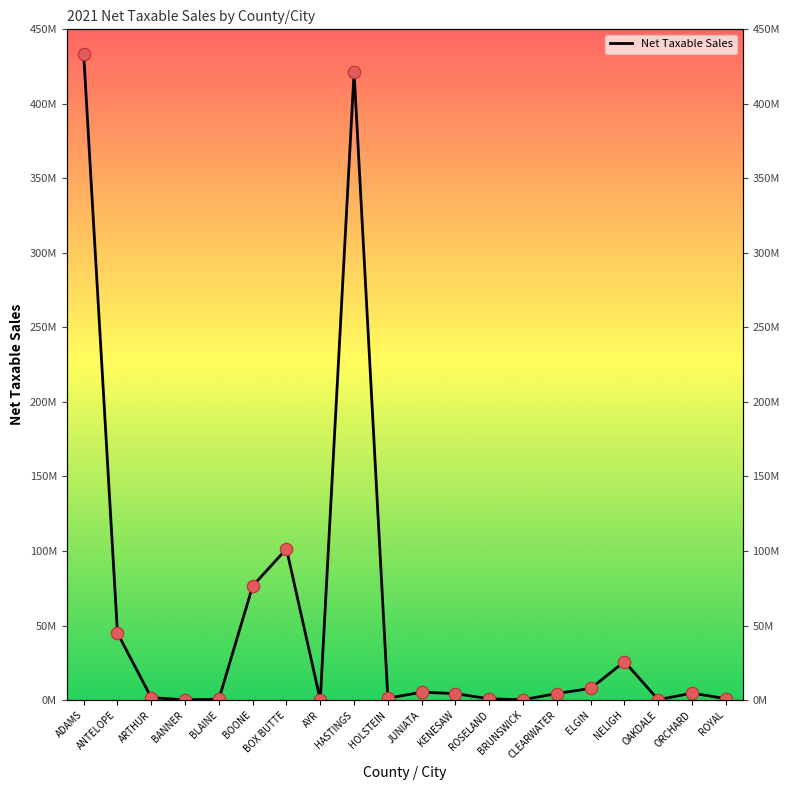

Approximately how many times larger is the value at BOONE compared to AYR?

1272.9